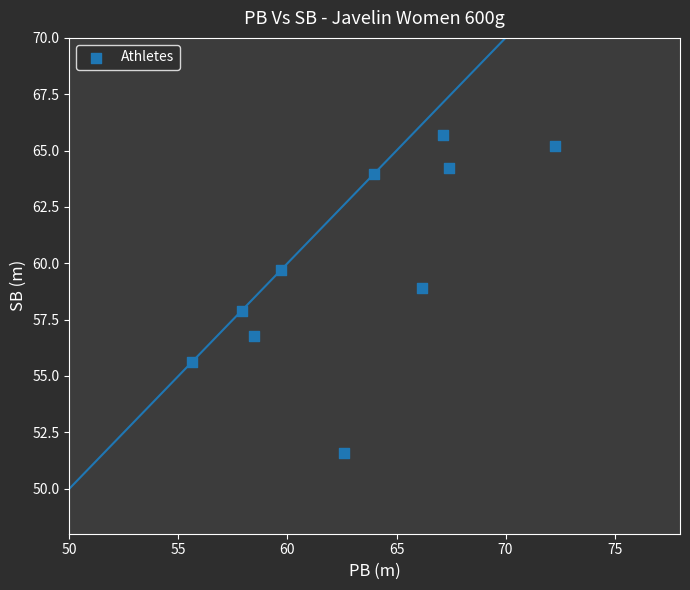

What is the average X value?

63.1